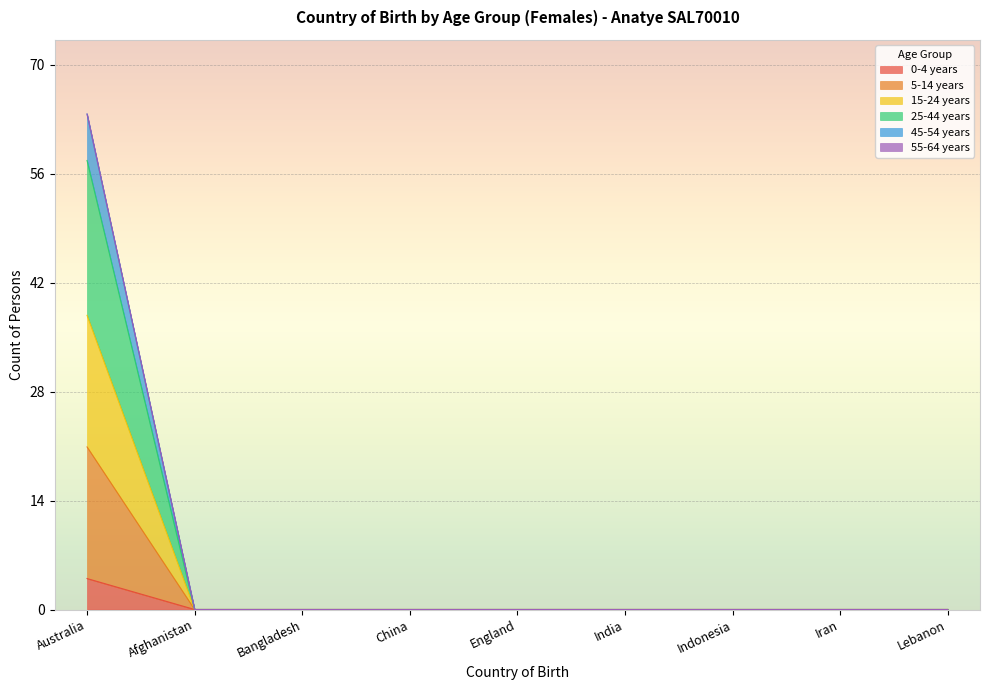

Which has a higher value, Bangladesh or Indonesia?

Bangladesh